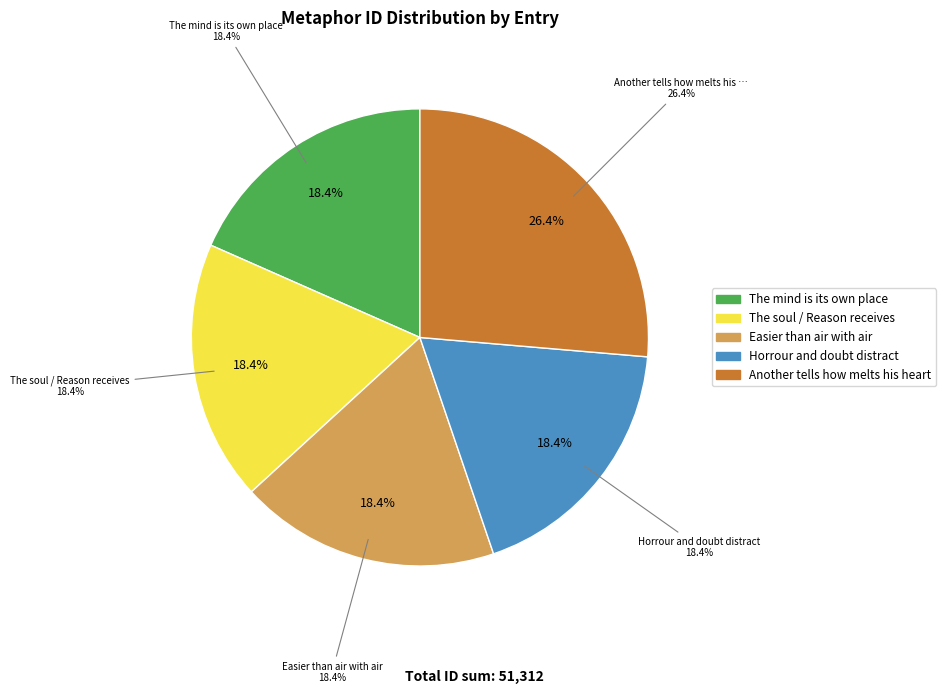

Is it true that Horrour and doubt distract is 9% of the pie?

False